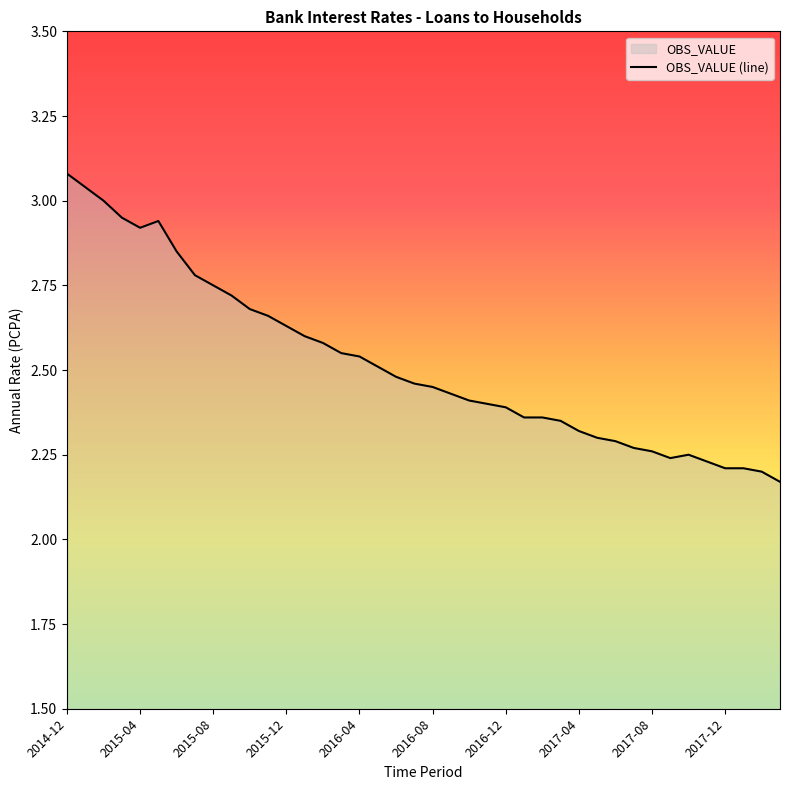

At which category does the data reach its first local peak?

2015-05